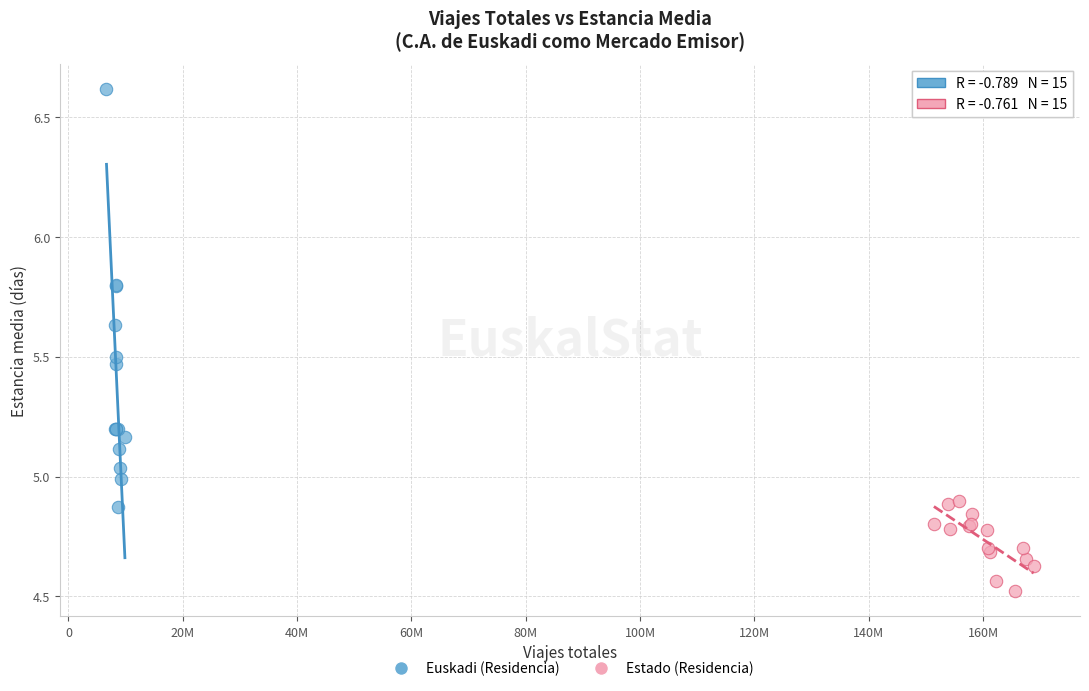

Which series has the largest Y range (max minus min)?

Euskadi (Residencia)